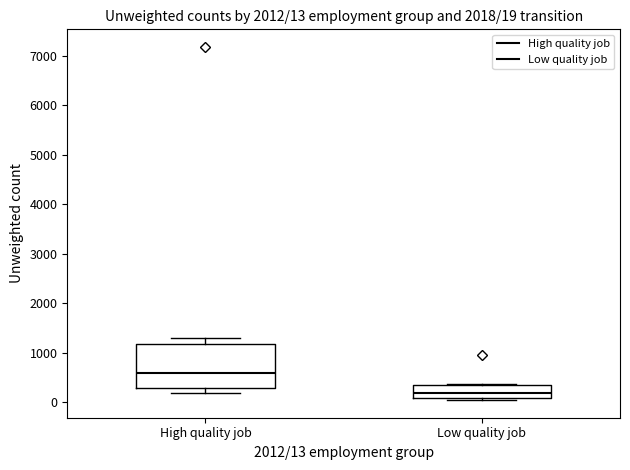

Which box is the tallest, from its lower edge to its upper edge?

High quality job